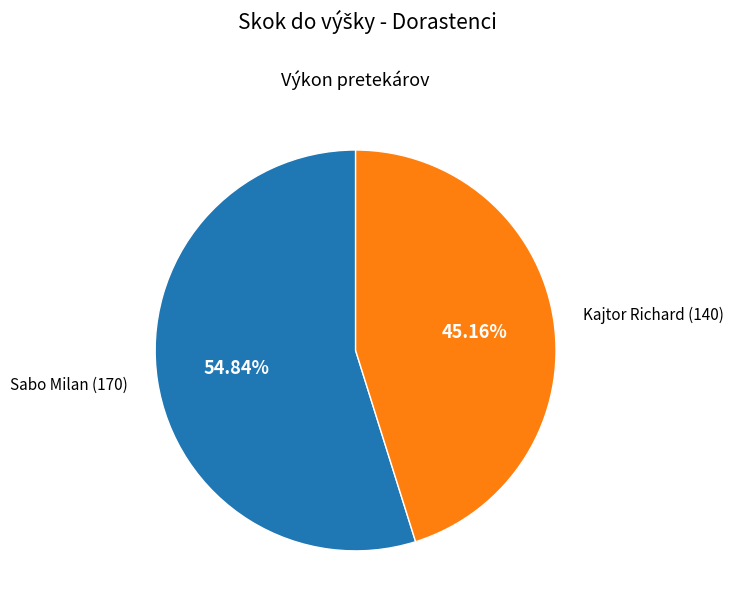

Does any single category account for the majority?

Yes